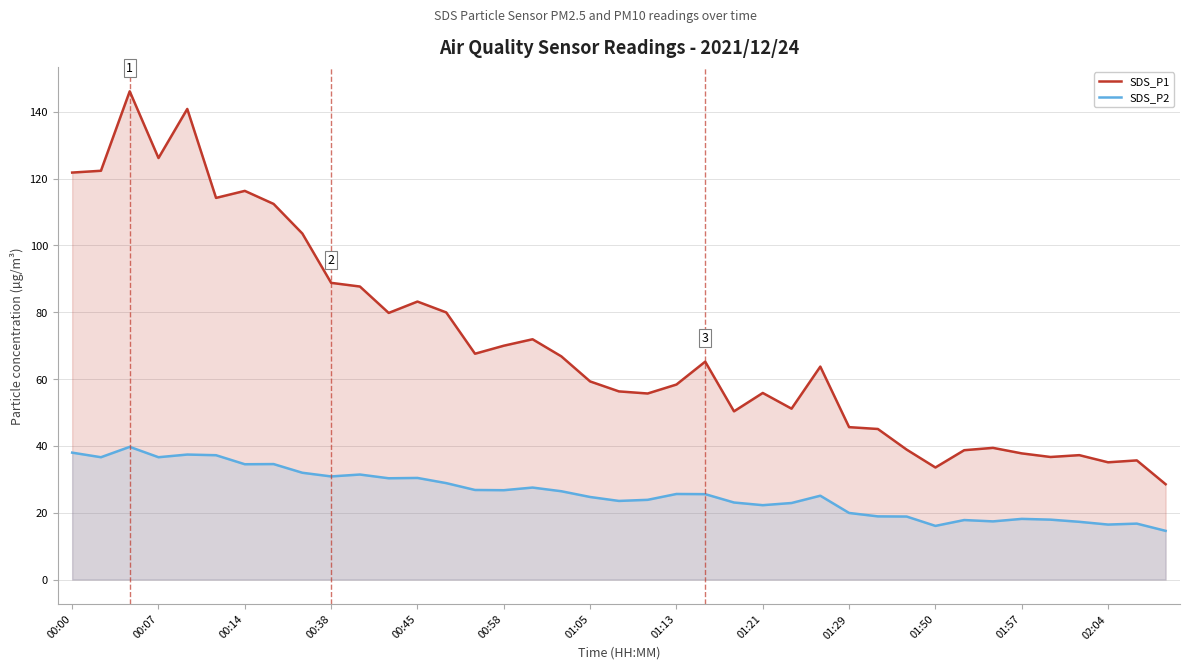

What position from the left is 31?

32